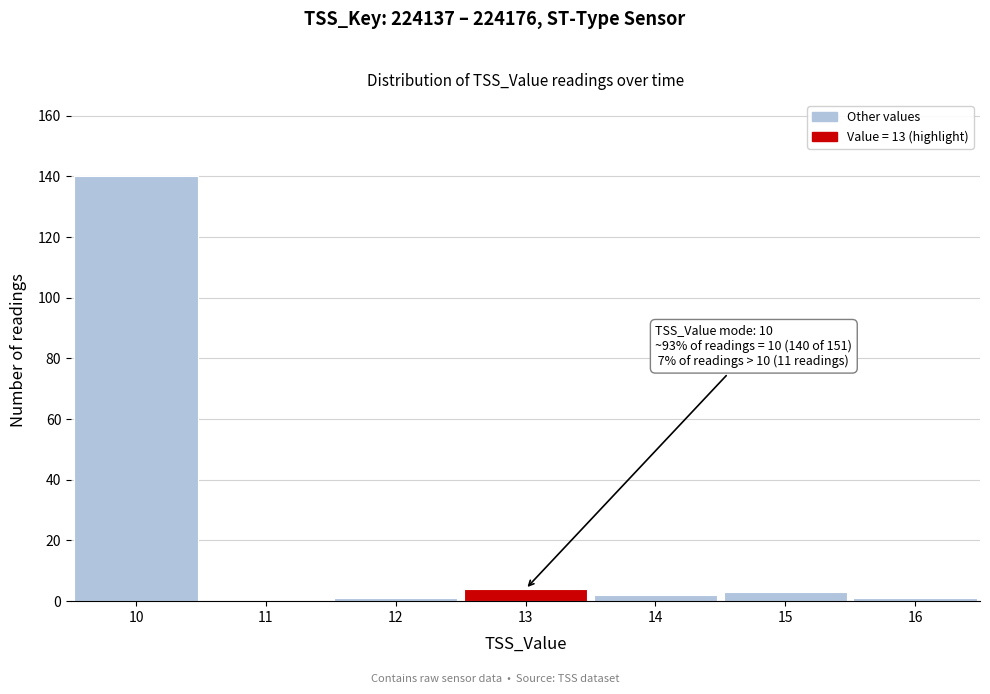

Which range on the x-axis has the tallest bar?

9.5 to 10.5